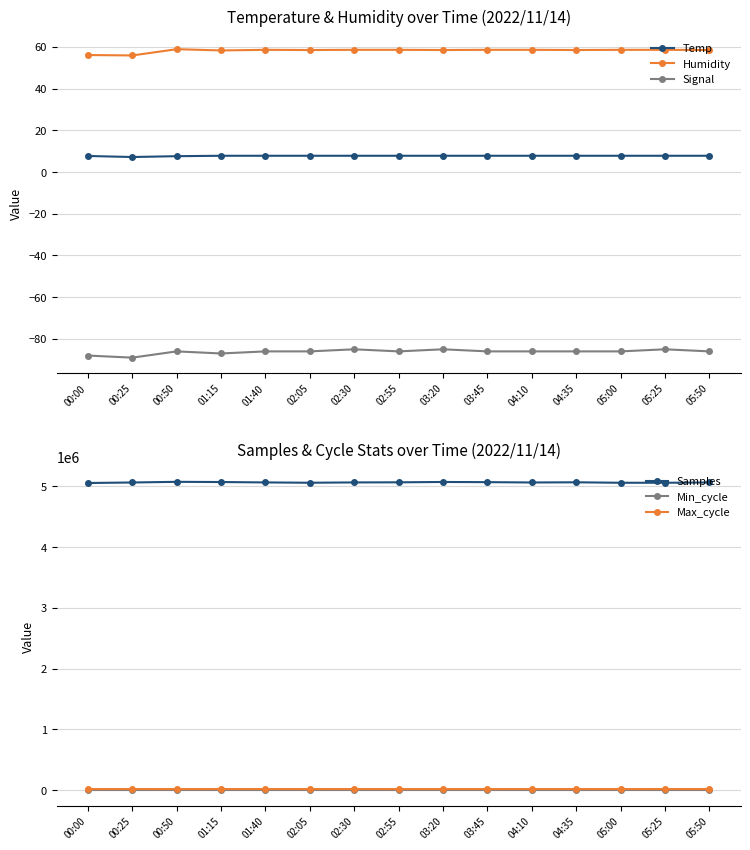

How many categories are shown in the chart?

15